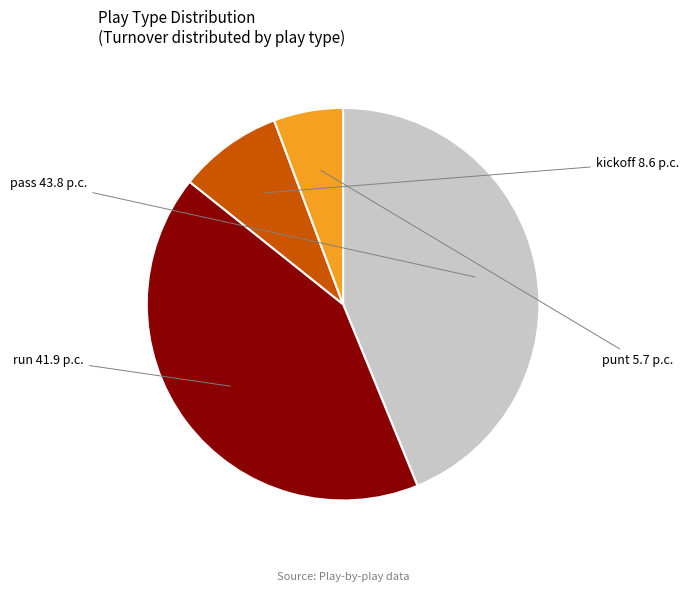

Is it true that kickoff is 9% of the pie?

True